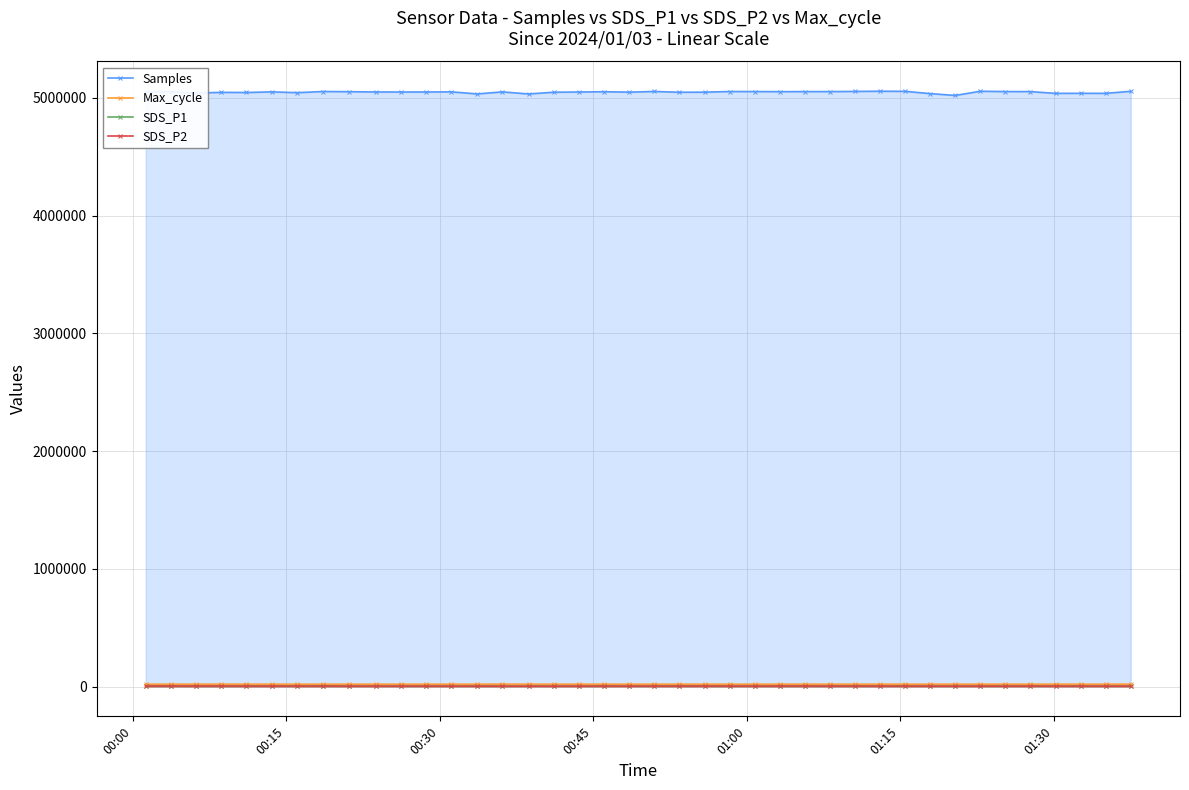

Which series has the largest range (max minus min)?

Samples